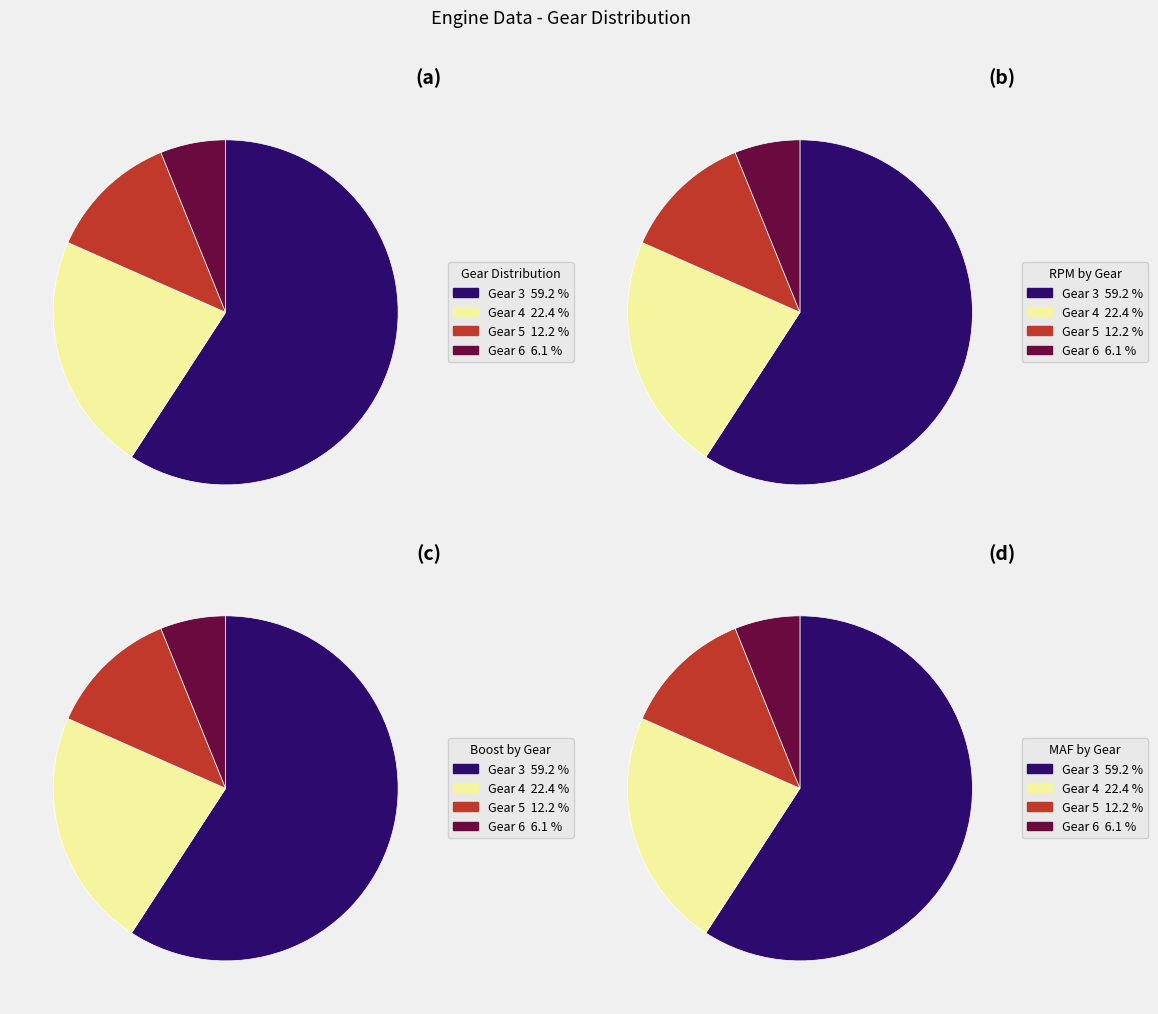

To the nearest percent, what percentage of the pie is Gear 6?

6%